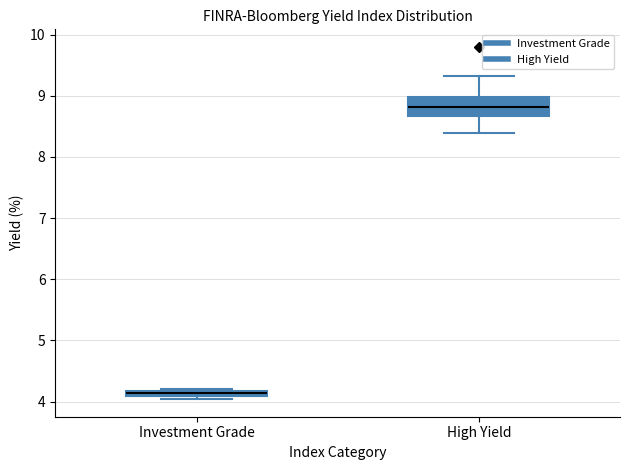

Where is the lower edge of the box for High Yield on the y-axis? The values are not printed on the chart, so give them approximately, as read against the axis.

8.7